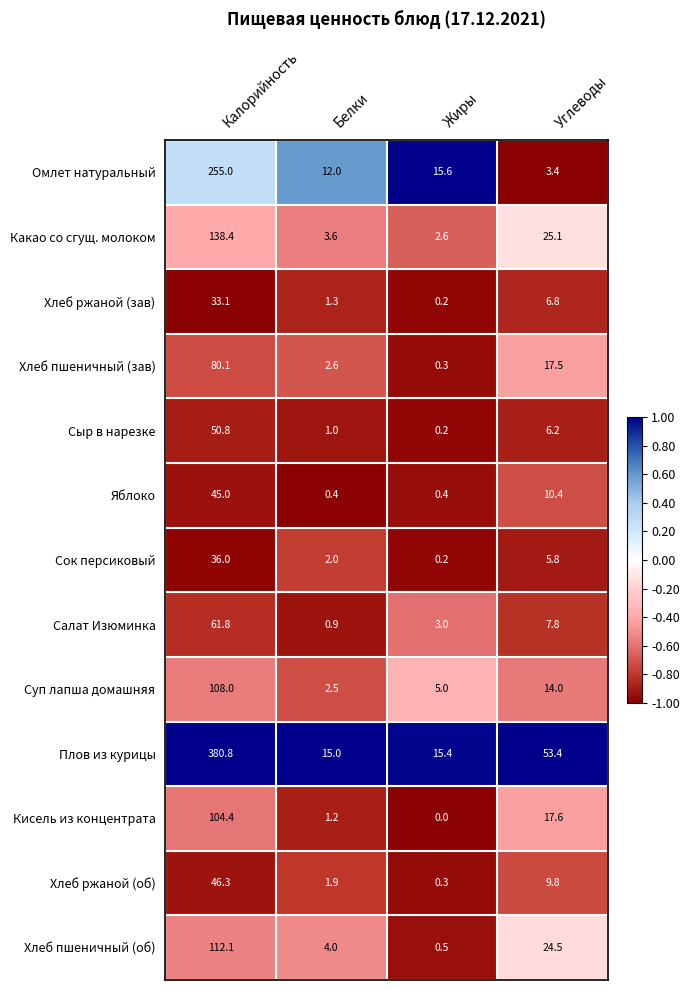

What is the difference between the maximum and minimum values in the Хлеб ржаной (об) series?

46.0